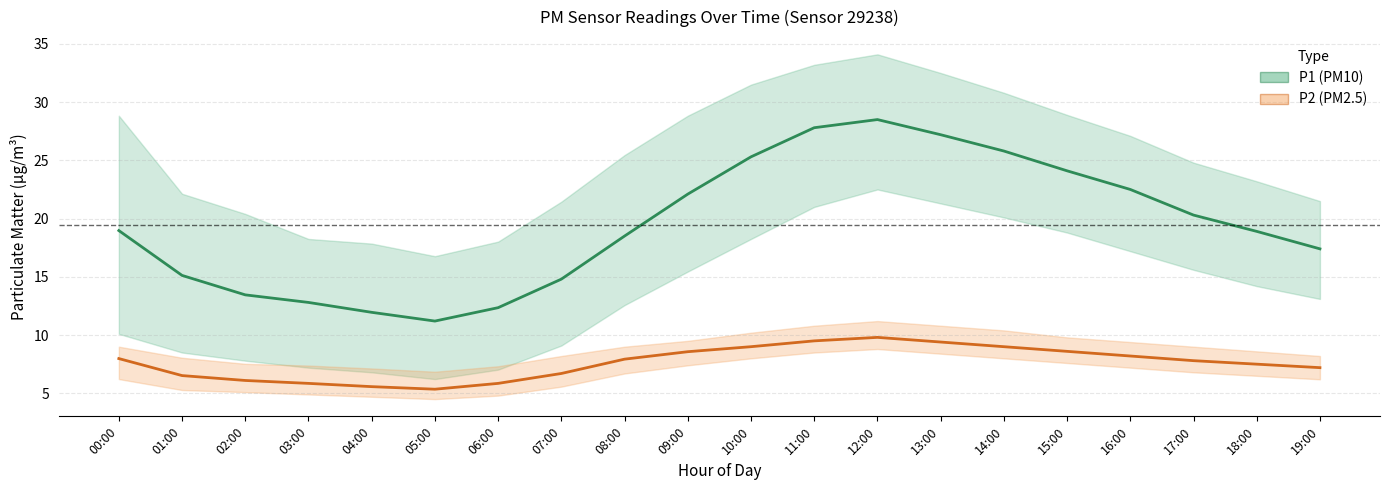

What is the difference between the maximum and minimum values in the P2 series?

4.5